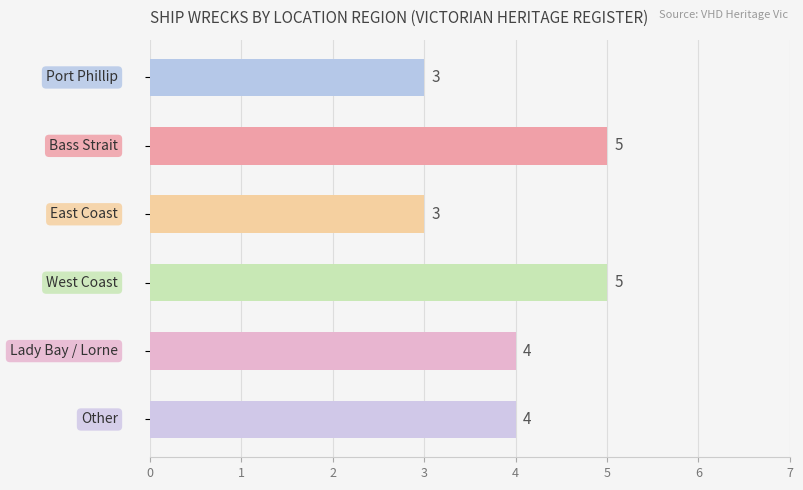

What is the value of the 3rd bar from the top?

3